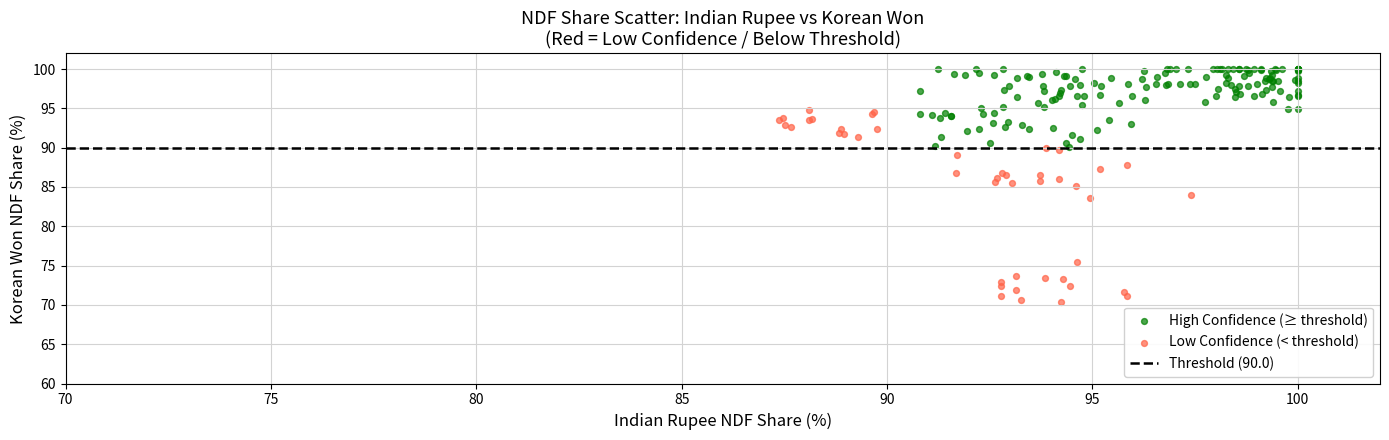

Which series has the largest Y range (max minus min)?

Low Confidence (< threshold)